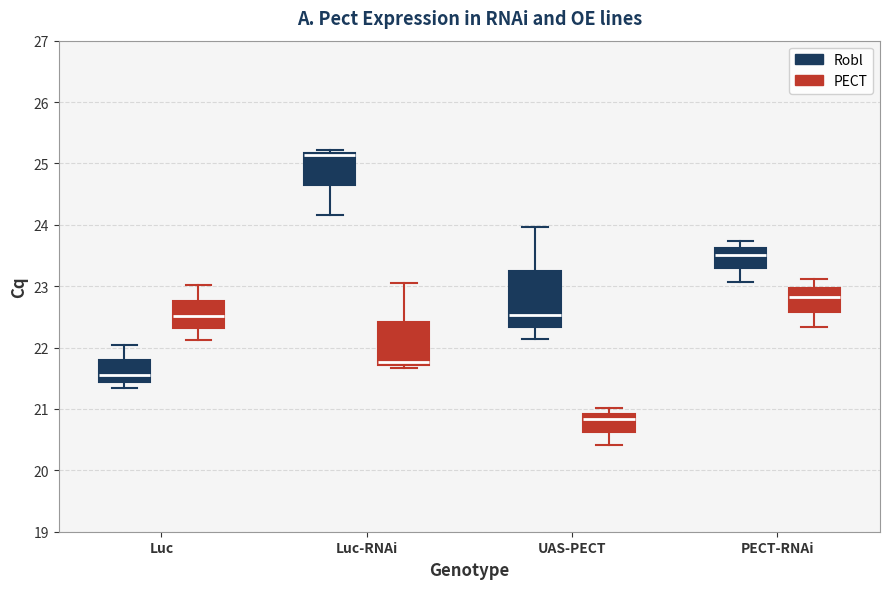

Reading left to right, read every box against the y-axis: the position of its median line, the range the box covers, and the ends of its whiskers. The values are not printed on the chart, so give them approximately, as read against the axis.

Luc (Robl): median 21.6, box 21.4 to 21.8, whiskers 21.3 to 22.1
Luc (PECT): median 22.5, box 22.3 to 22.8, whiskers 22.1 to 23.0
Luc-RNAi (Robl): median 25.1, box 24.6 to 25.2, whiskers 24.2 to 25.2 (just above the box's upper edge)
Luc-RNAi (PECT): median 21.8, box 21.7 to 22.4, whiskers 21.7 (just below the box's lower edge) to 23.1
UAS-PECT (Robl): median 22.5, box 22.3 to 23.3, whiskers 22.1 to 24.0
UAS-PECT (PECT): median 20.8, box 20.6 to 20.9, whiskers 20.4 to 21.0
PECT-RNAi (Robl): median 23.5, box 23.3 to 23.6, whiskers 23.1 to 23.7
PECT-RNAi (PECT): median 22.8, box 22.6 to 23.0, whiskers 22.3 to 23.1